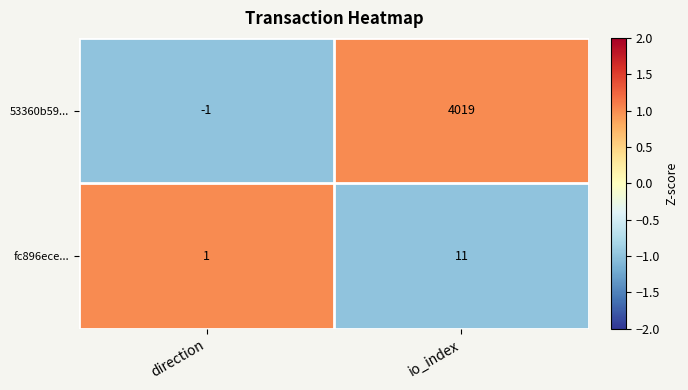

At how many categories does at least one series exceed 0?

2